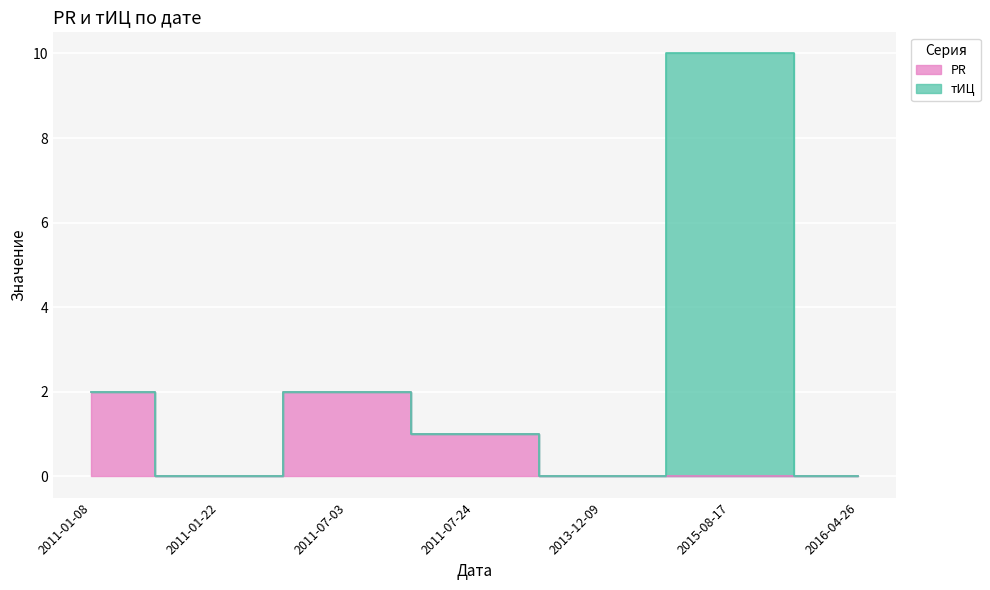

True or false: the data has more than 0 interior local peaks.

True